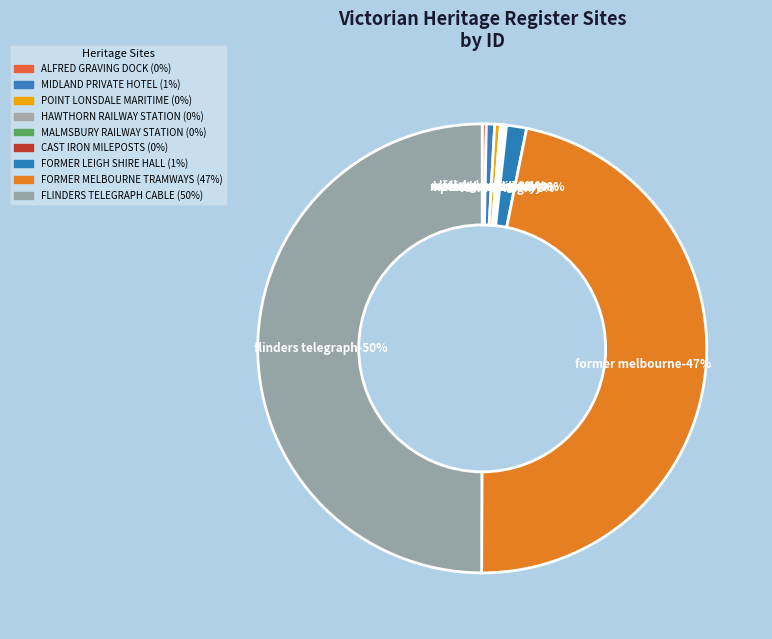

Rank the categories by value from highest to lowest.

FLINDERS TELEGRAPH CABLE, FORMER MELBOURNE TRAMWAYS, FORMER LEIGH SHIRE HALL, MIDLAND PRIVATE HOTEL, POINT LONSDALE MARITIME, ALFRED GRAVING DOCK, MALMSBURY RAILWAY STATION, HAWTHORN RAILWAY STATION, CAST IRON MILEPOSTS